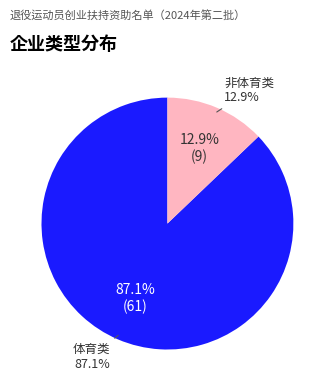

What is the ratio of the value at 体育类 to the value at 非体育类?

6.8